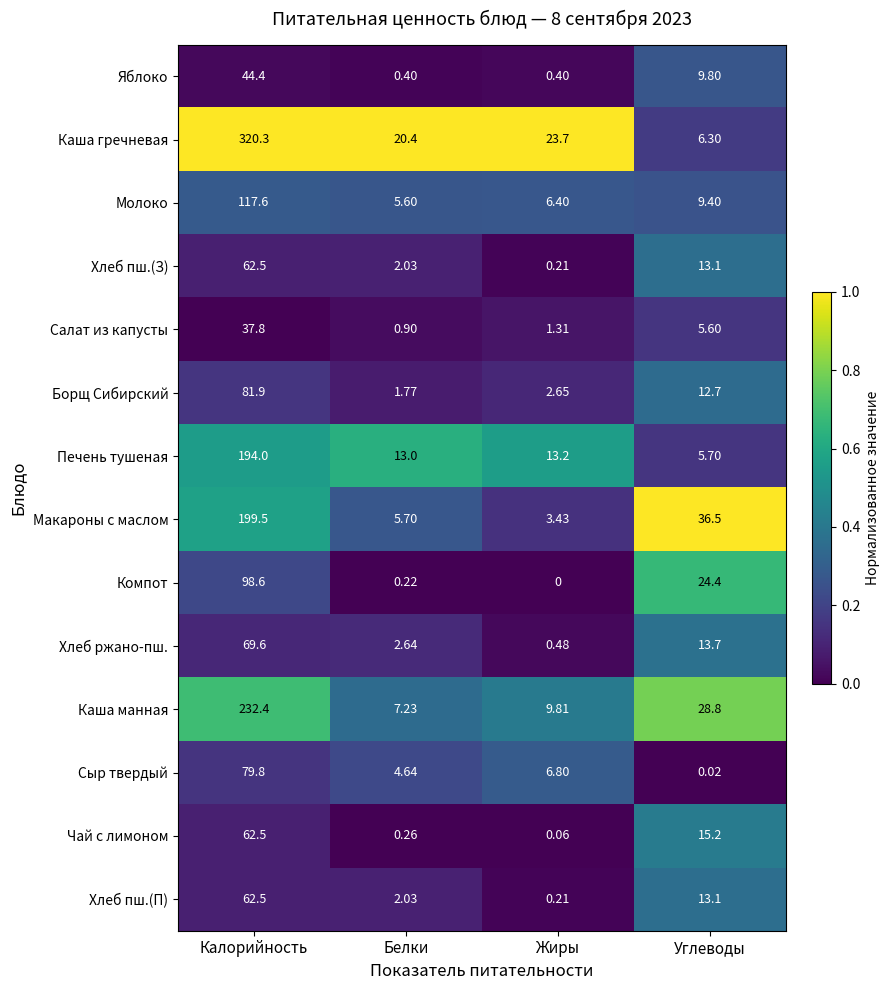

At which label does Молоко reach its minimum?

Белки